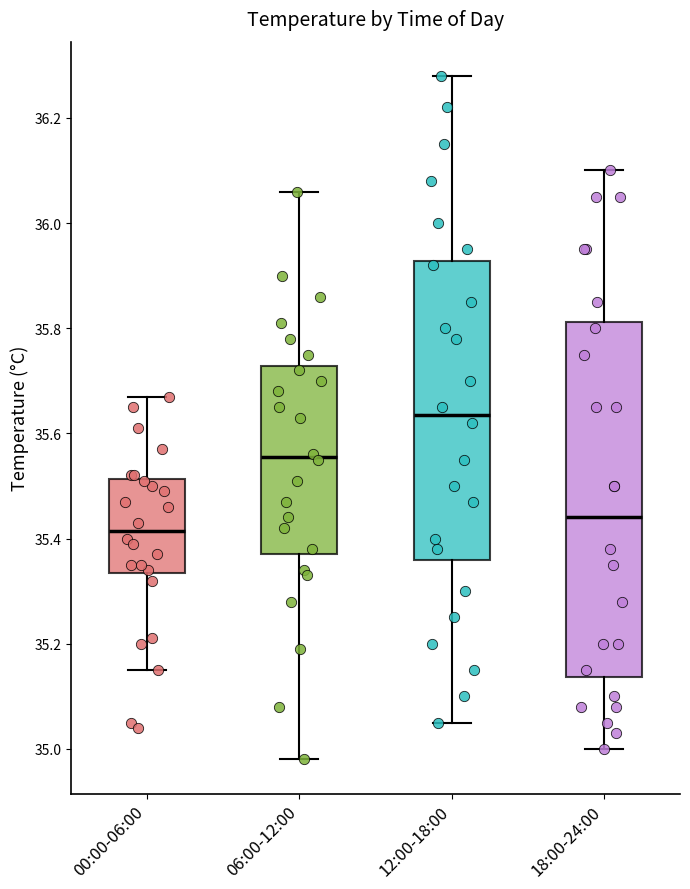

Where does the lower whisker of the box for 00:00-06:00 end on the y-axis? The values are not printed on the chart, so give them approximately, as read against the axis.

35.16